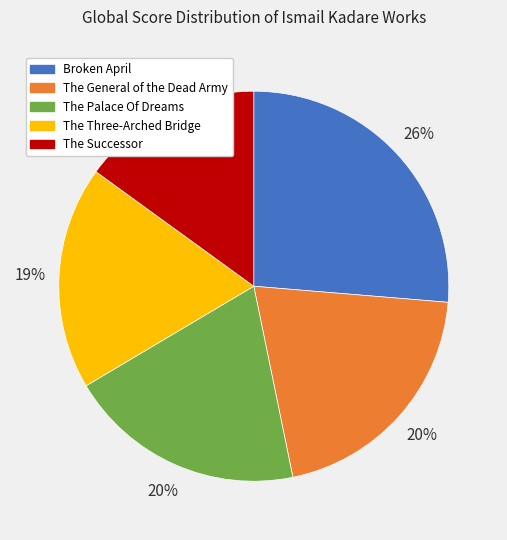

Which category has the biggest portion of the pie?

Broken April